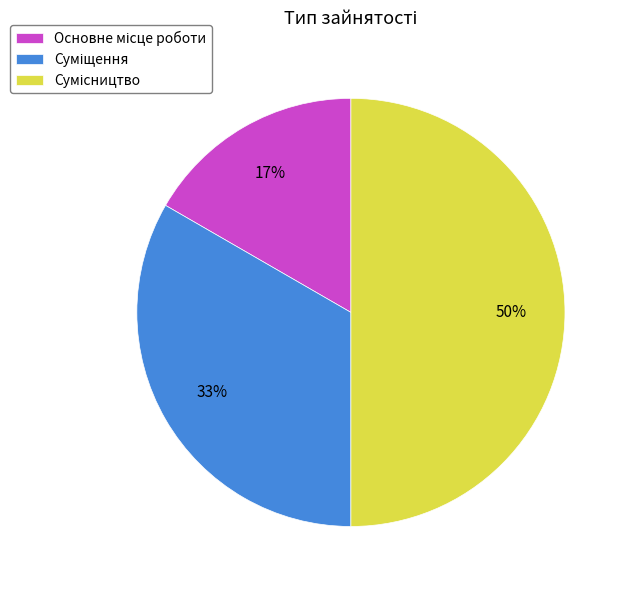

To the nearest percent, what is the difference between the largest and smallest slice percentages?

33%